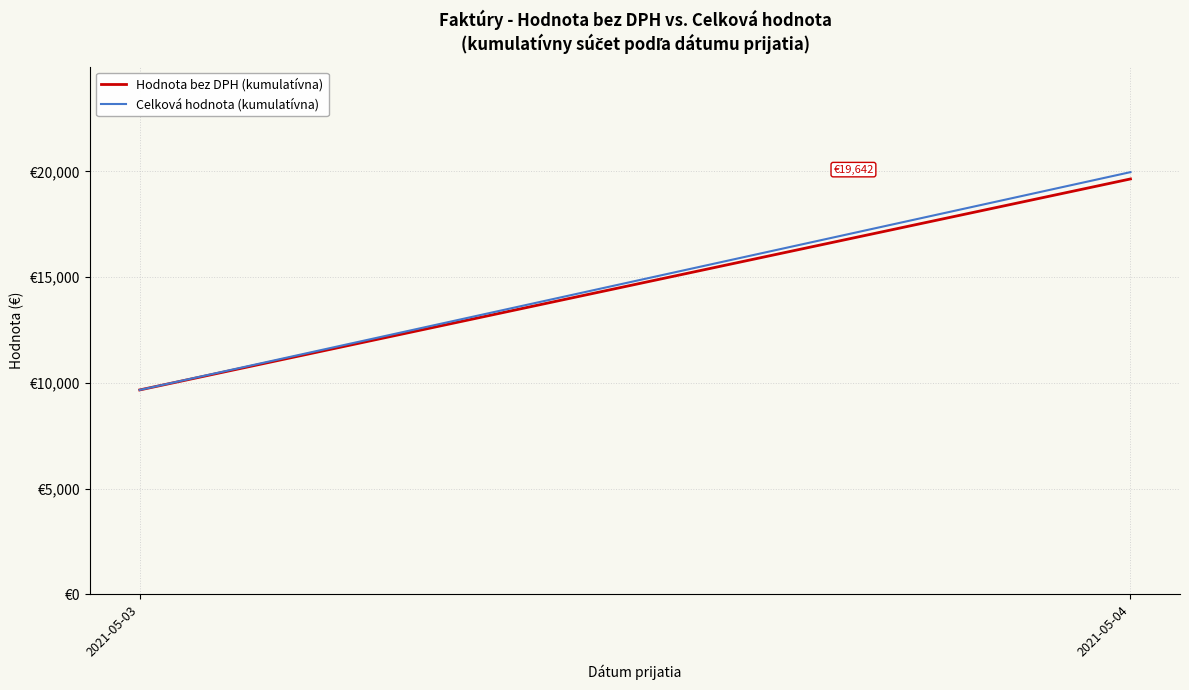

Rank the series at 2021-05-04 from lowest to highest value.

Hodnota bez DPH (kumulatívna), Celková hodnota (kumulatívna)